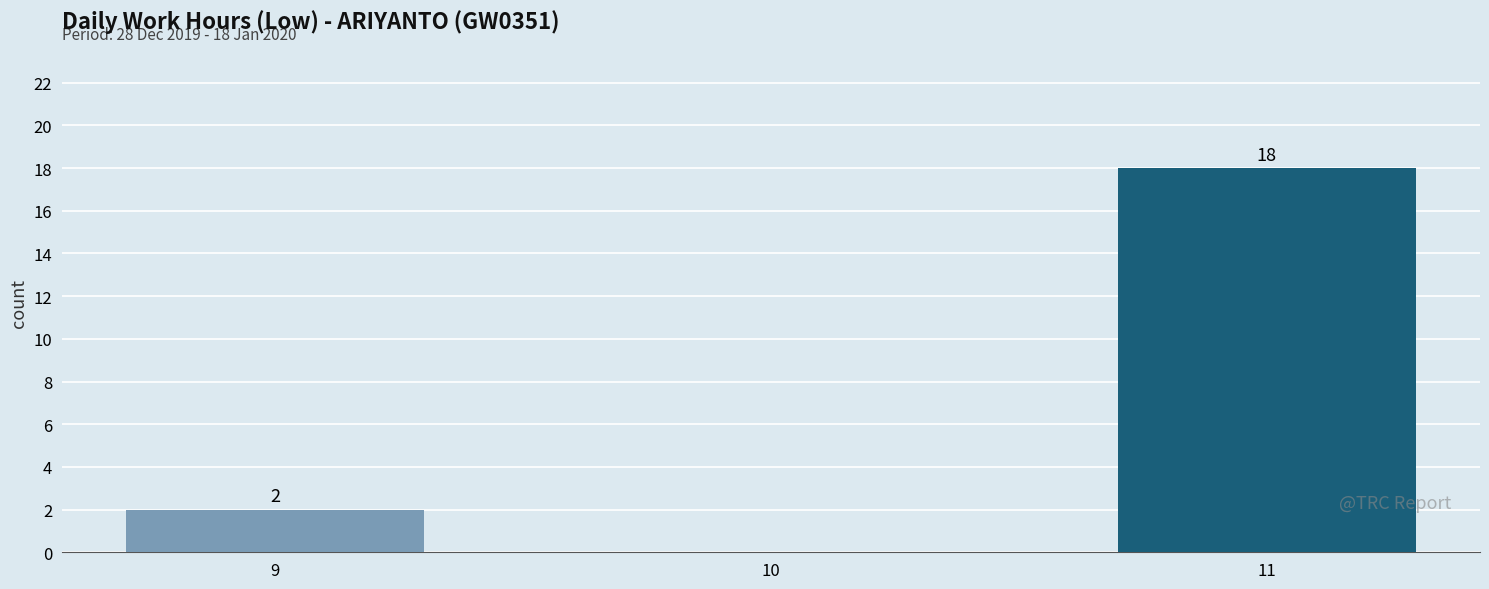

List the labels in order of value, smallest first.

9, 11